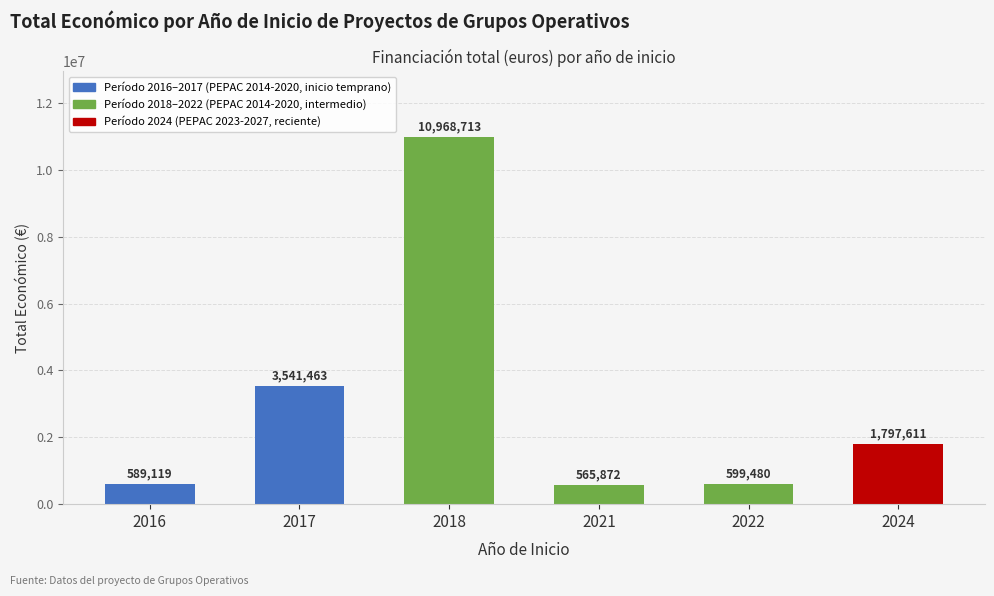

How many distinct data groups are displayed?

1